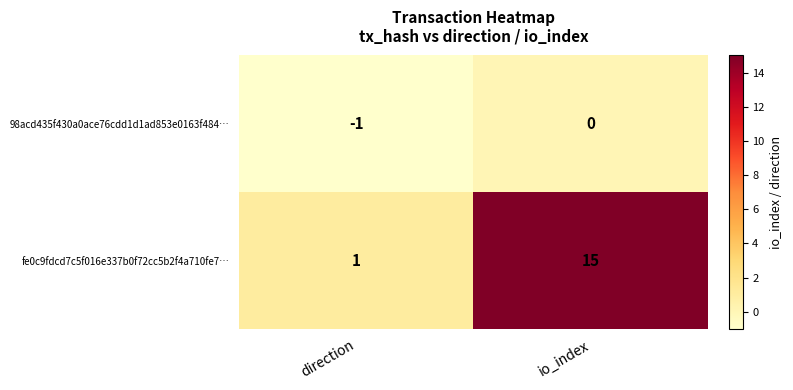

Reading left to right, extract all data points from this chart.

98acd435f430a0ace76cdd1d1ad853e0163f484…: direction=-1	io_index=0
fe0c9fdcd7c5f016e337b0f72cc5b2f4a710fe7…: direction=1	io_index=15